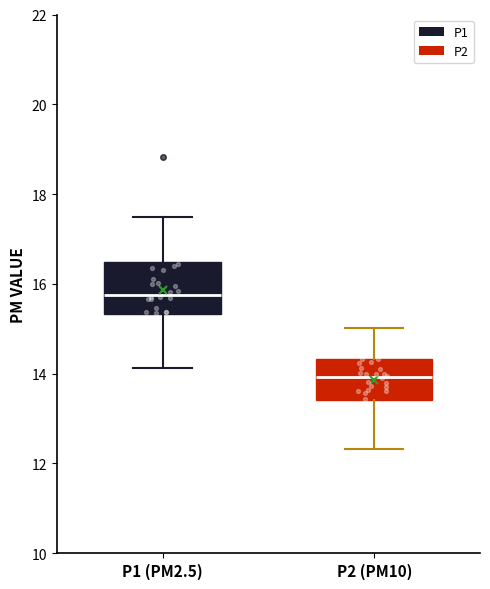

Reading left to right, transcribe this box plot: for each box, give where its median line is, the range the box spans, and where its two whiskers end, as read against the y-axis. The values are not printed on the chart, so give them approximately, as read against the axis.

P1 (PM2.5): median 15.8, box 15.4 to 16.4, whiskers 14.2 to 17.4
P2 (PM10): median 14.0, box 13.4 to 14.4, whiskers 12.4 to 15.0